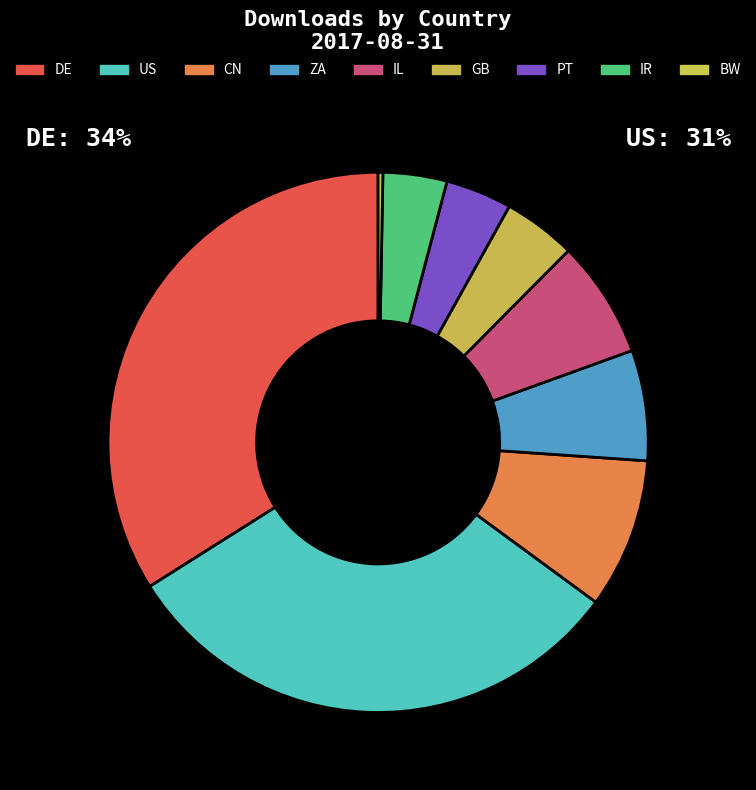

Rank the categories by value from lowest to highest.

BW, IR, PT, GB, ZA, IL, CN, US, DE